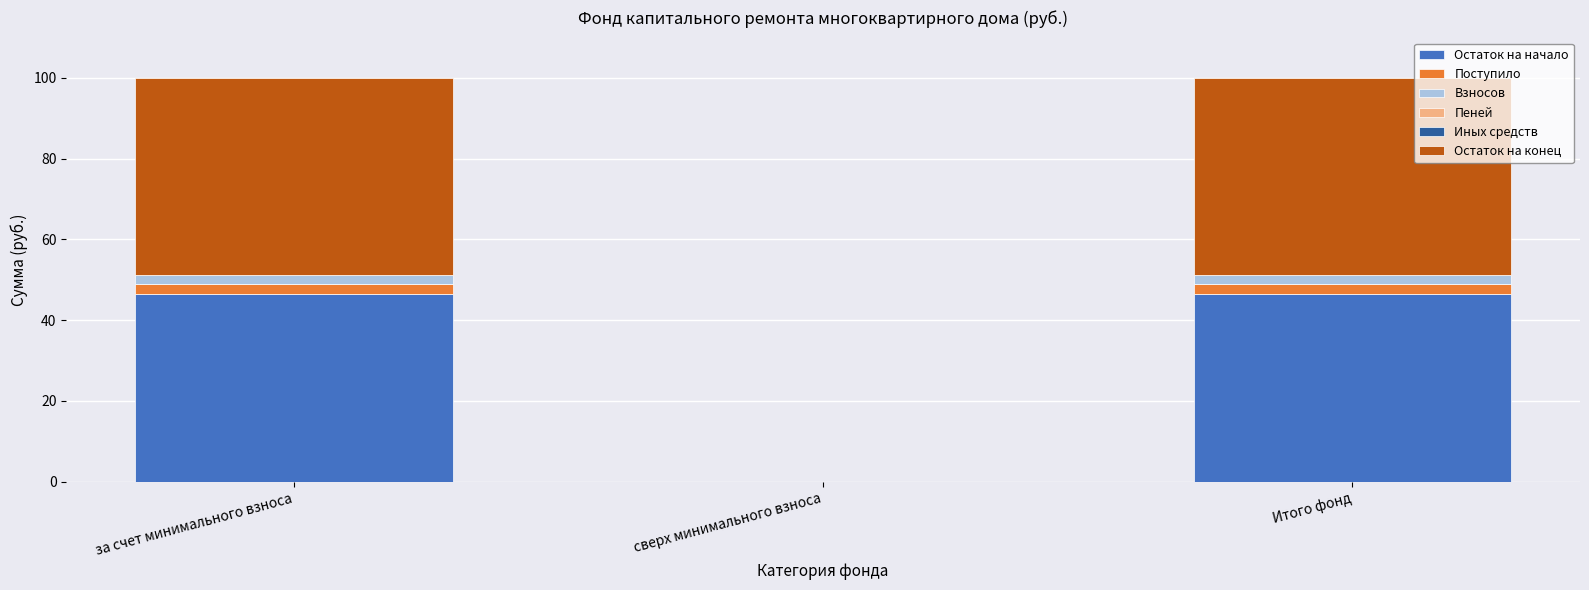

Are the bars horizontal?

No